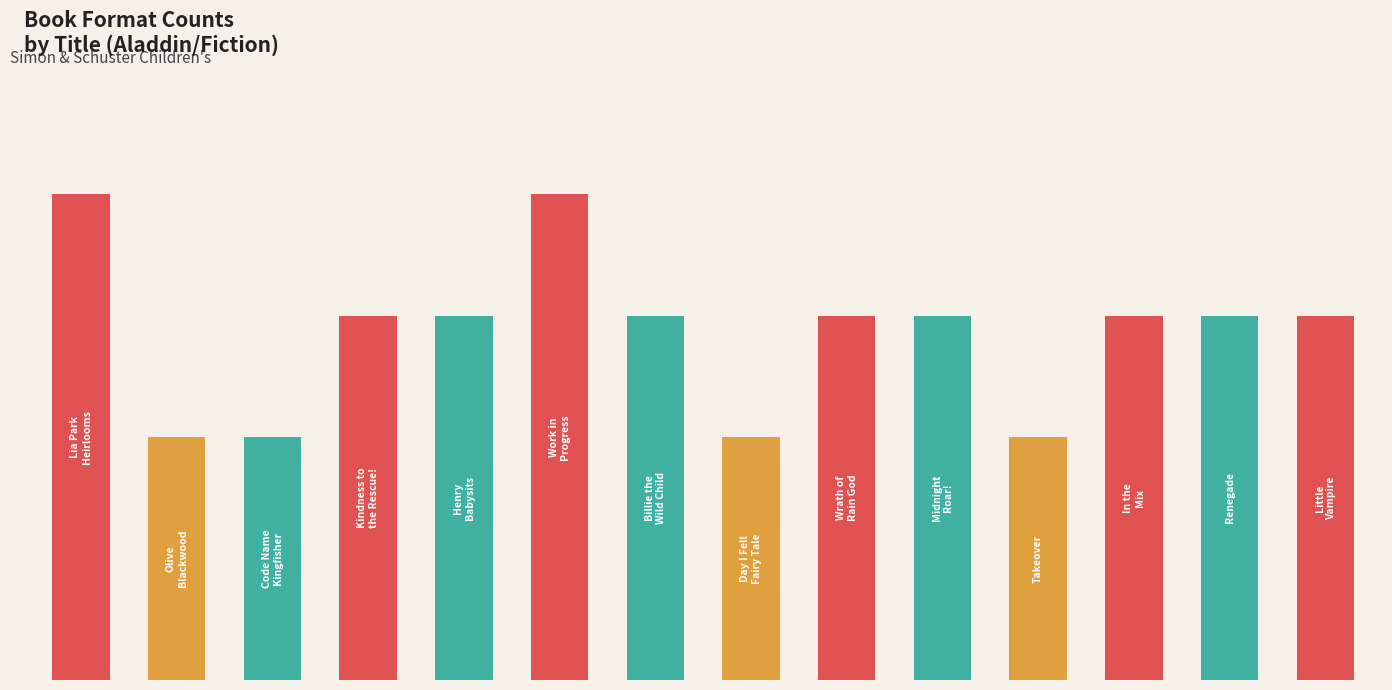

Reading left to right, extract all data points from this chart.

4	2	2	3	3	4	3	2	3	3	2	3	3	3